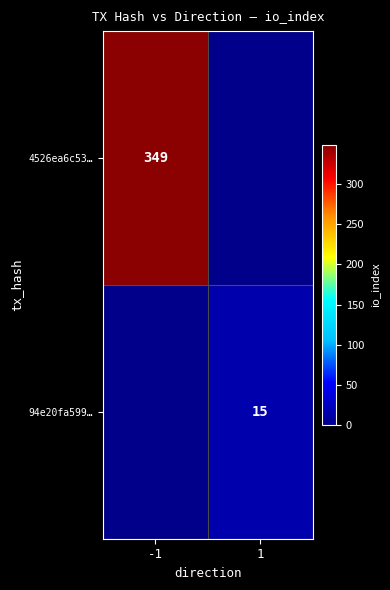

True or false: 94e20fa599… has a value of 15 at 1.

True